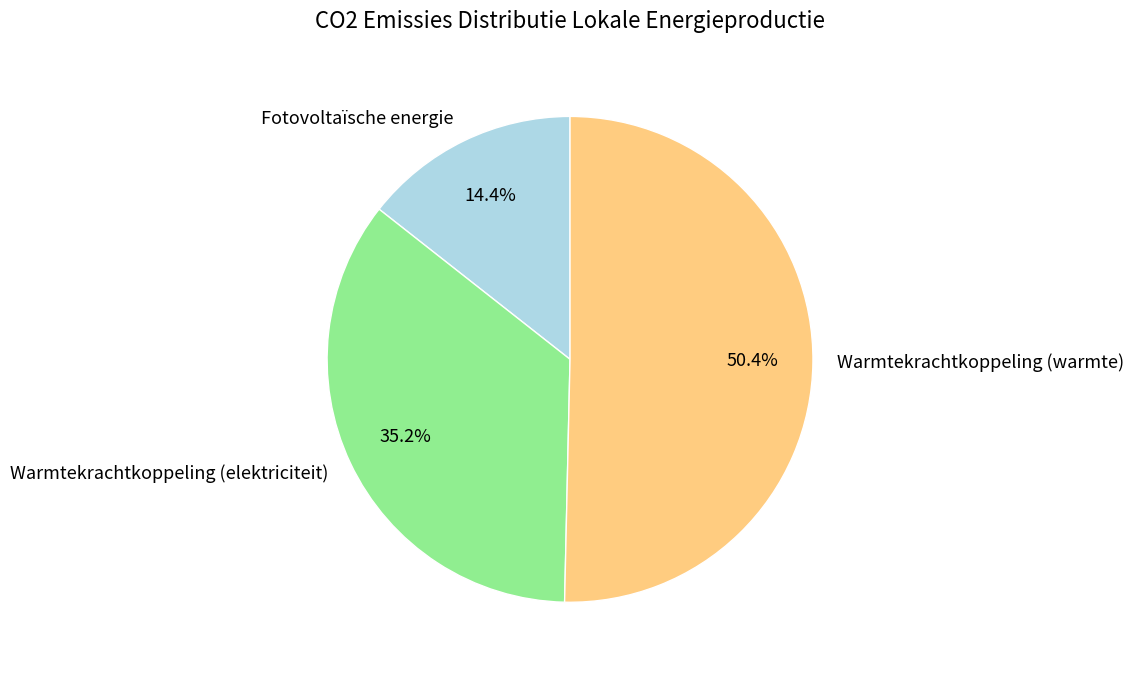

To the nearest percent, what is the difference between the largest and smallest slice percentages?

36%